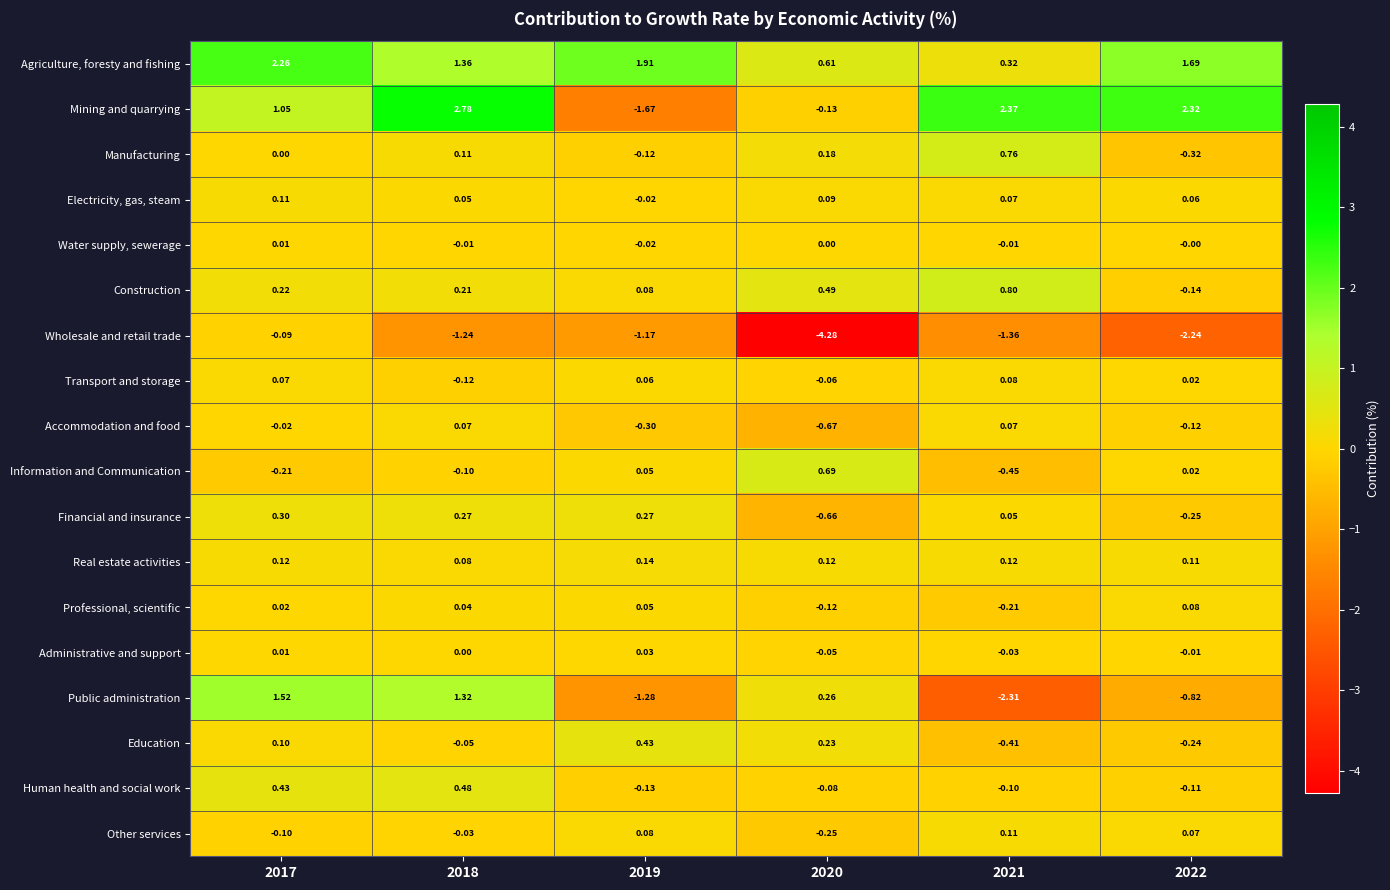

What is the minimum value shown in the chart?

-4.3